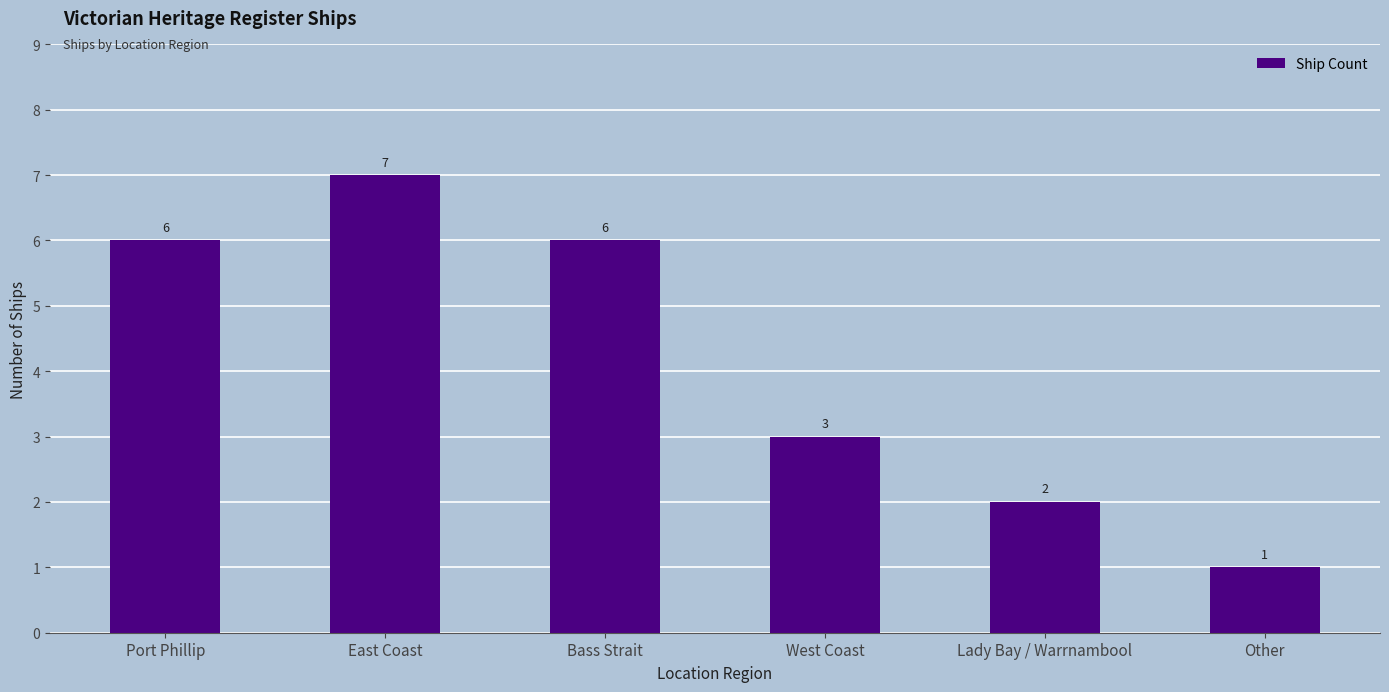

Read the value at Lady Bay / Warrnambool.

2